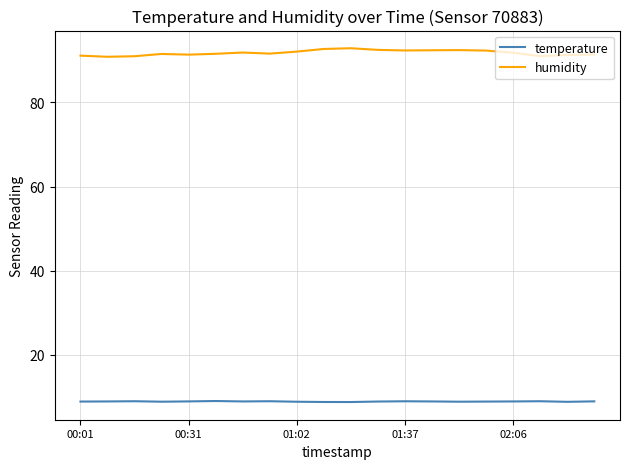

What is the maximum value for humidity?

92.9